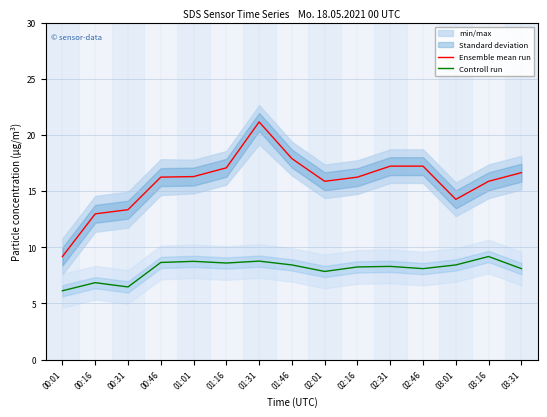

Where does the Ensemble mean run series first go above 16?

00:46